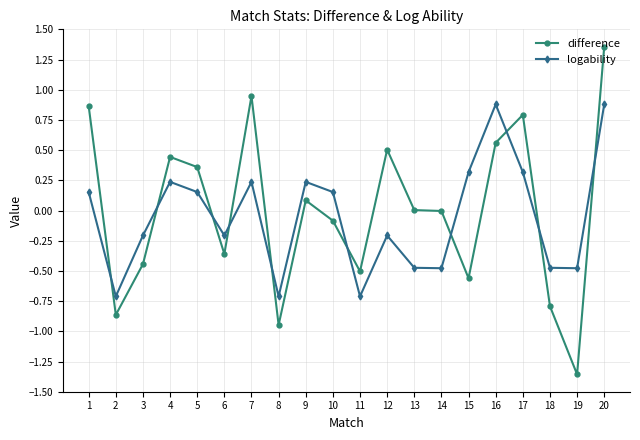

Is the value of difference at 8 greater than the value of logability at 15?

No